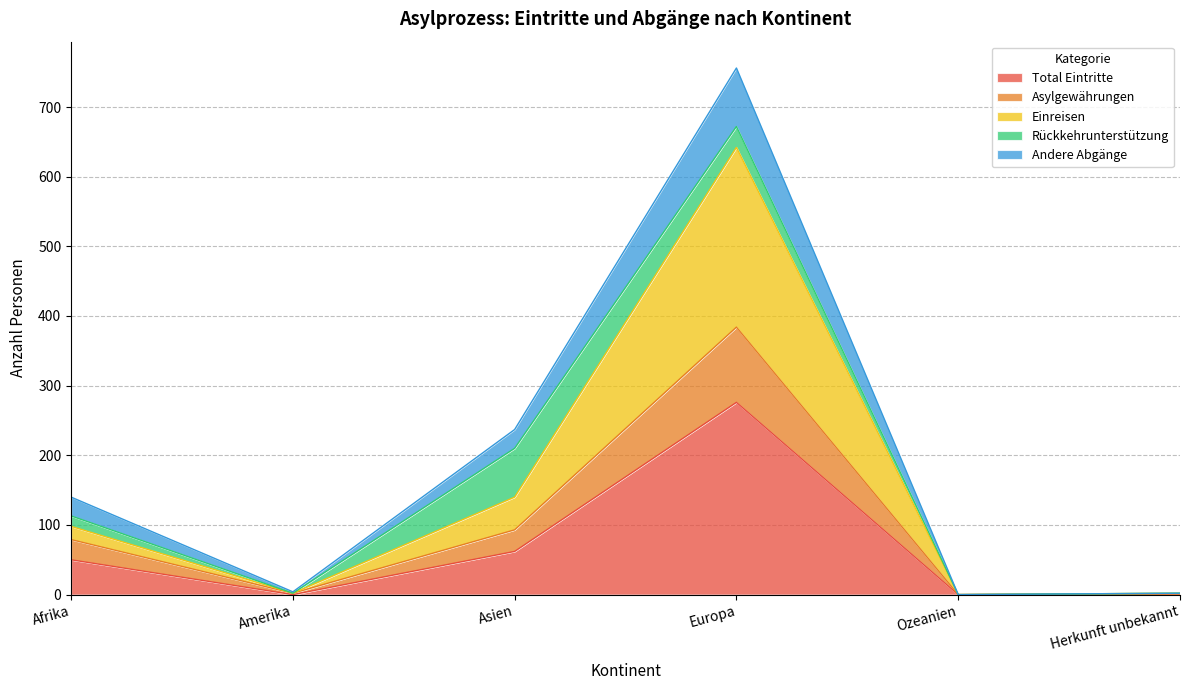

True or false: Asylgewährungen and Einreisen cross at least once.

False